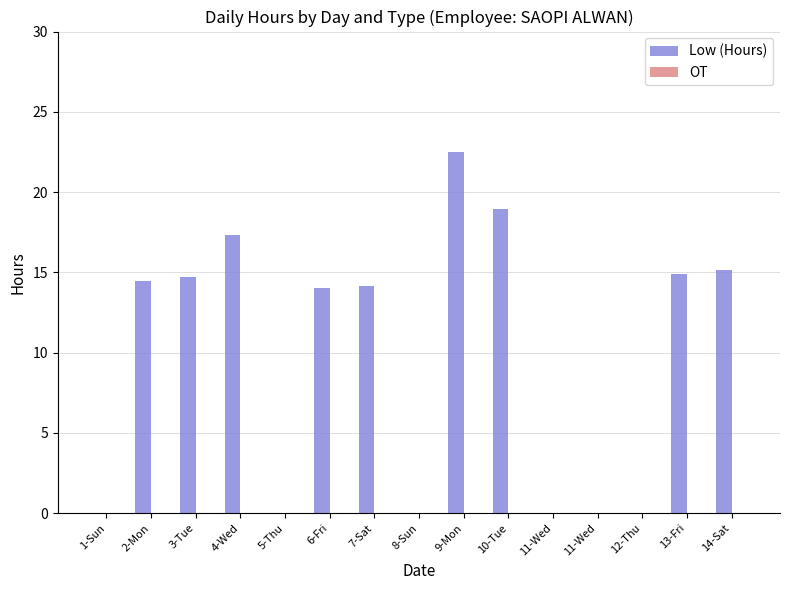

Count the number of data series in this chart.

1